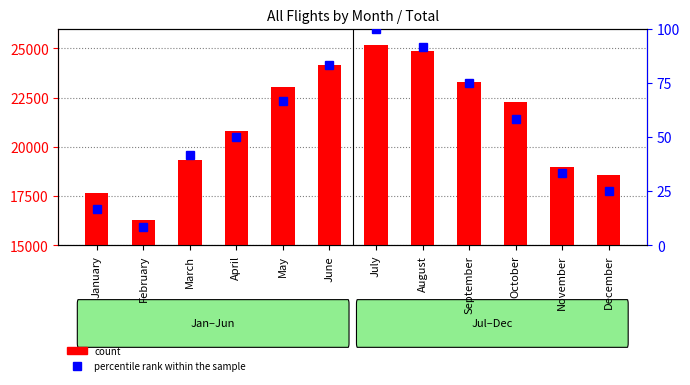

Reading left to right, transcribe all the data shown in this chart.

count: 17668.0	16308.0	19309.0	20820.0	23028.0	24138.0	25159.0	24846.0	23284.0	22285.0	18960.0	18566.0
percentile rank within the sample: 16.7	8.3	41.7	50.0	66.7	83.3	100.0	91.7	75.0	58.3	33.3	25.0